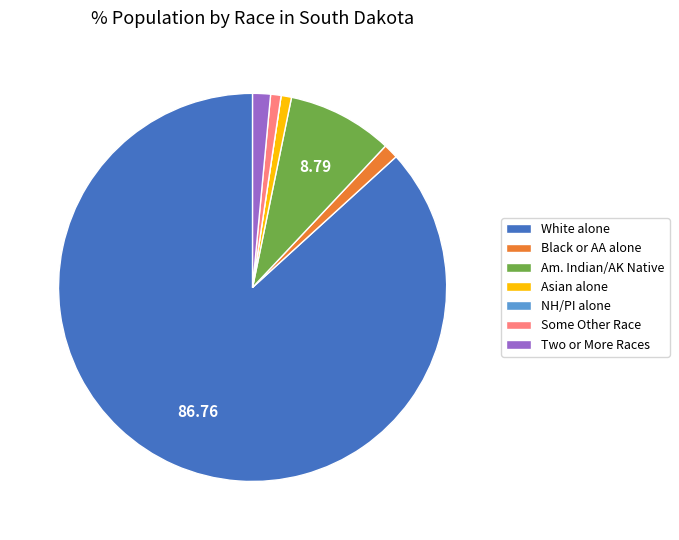

Approximately how many times larger is the value at Some Other Race compared to Black or AA alone?

0.7